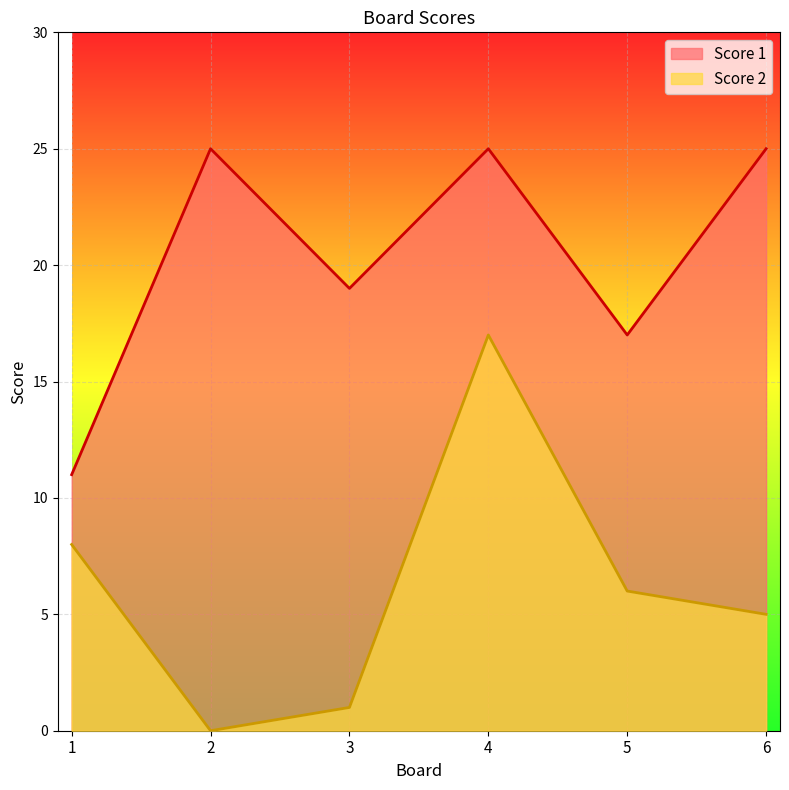

What is the greatest value displayed?

25